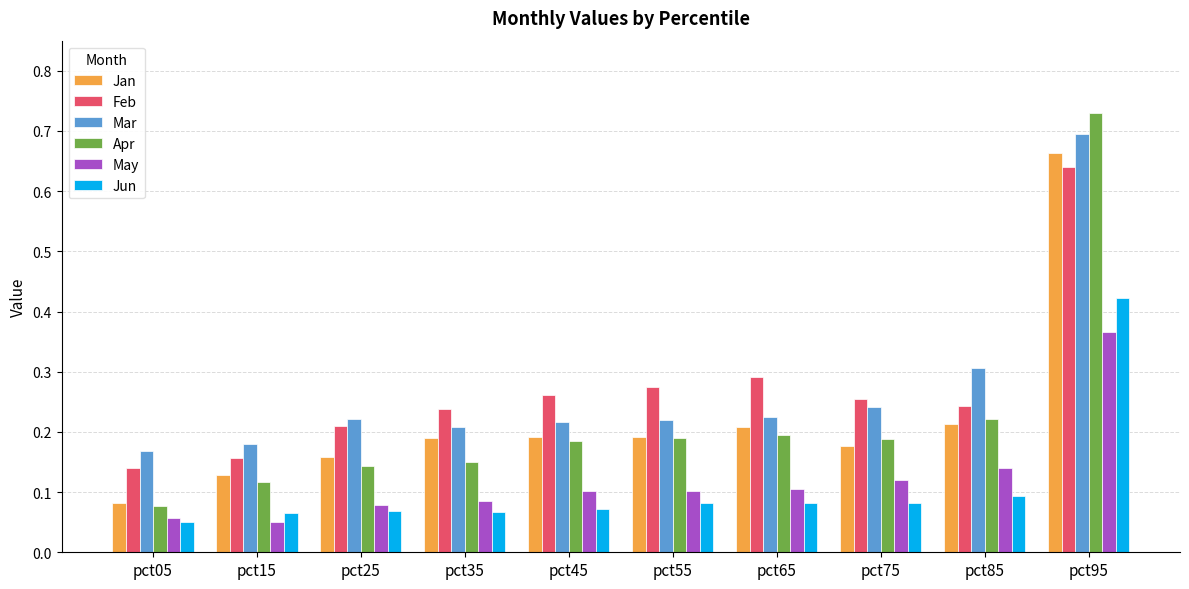

Is the value of Feb at pct85 greater than the value of May at pct05?

Yes